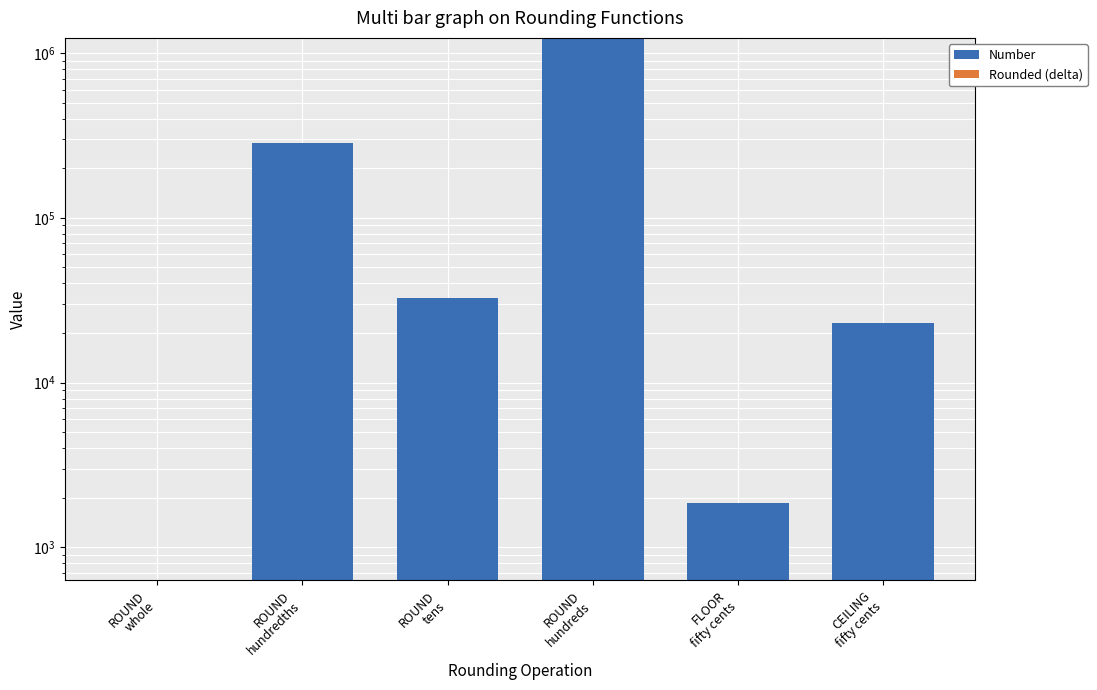

What is the label of the 6th bar from the right?

ROUND
whole